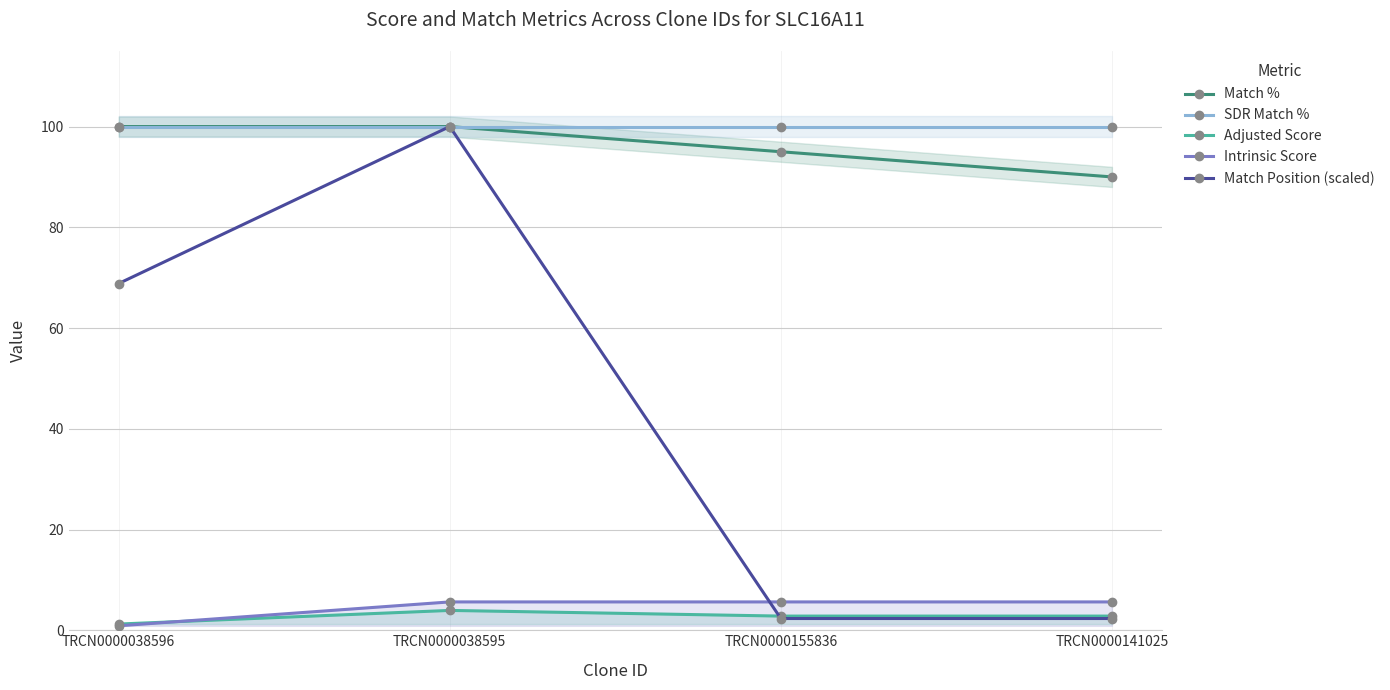

What is the difference between the Intrinsic Score values at TRCN0000038596 and TRCN0000141025?

4.7